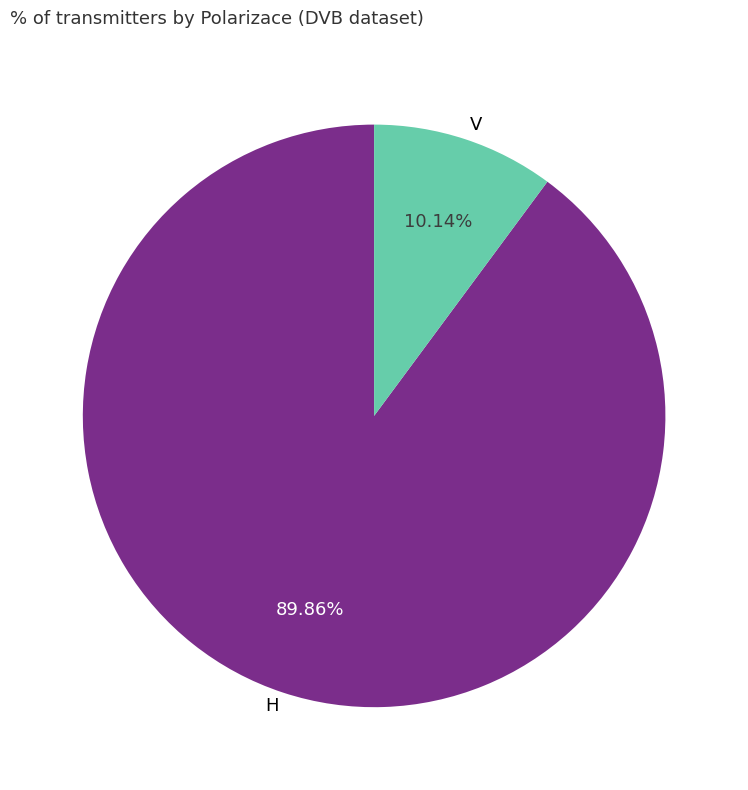

Combined, what portion of the pie is H and V?

100.0%